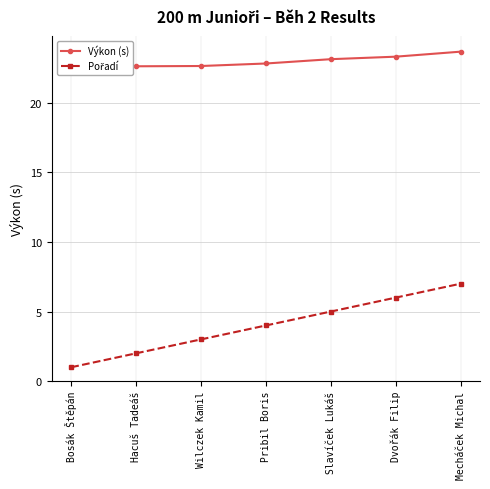

True or false: Pořadí and Výkon (s) intersect in this chart.

False